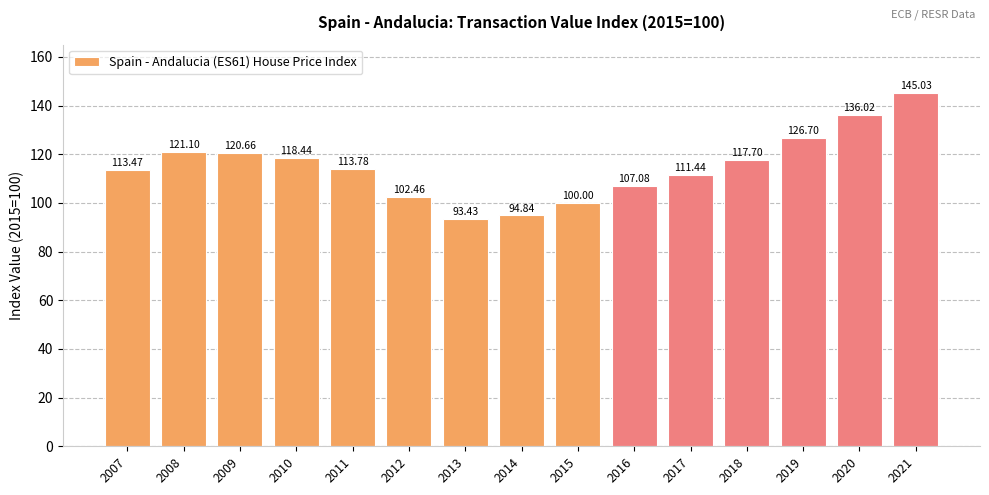

Rank the categories by value from lowest to highest.

2013, 2014, 2015, 2012, 2016, 2017, 2007, 2011, 2018, 2010, 2009, 2008, 2019, 2020, 2021